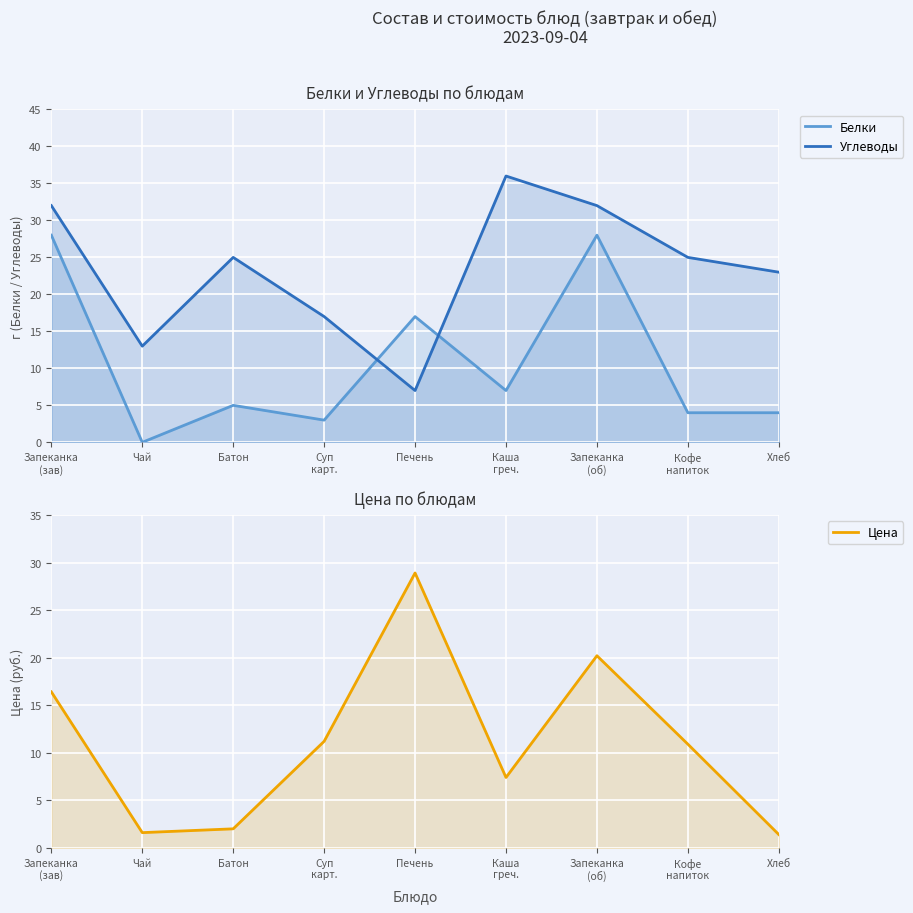

Between Чай and Кофе
напиток, which series saw the biggest shift?

Углеводы